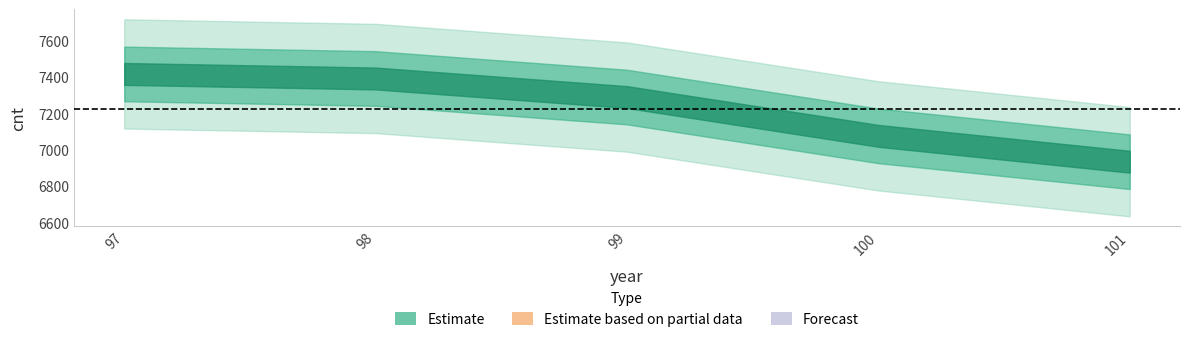

What is the value of the 4th point from the left?

7077